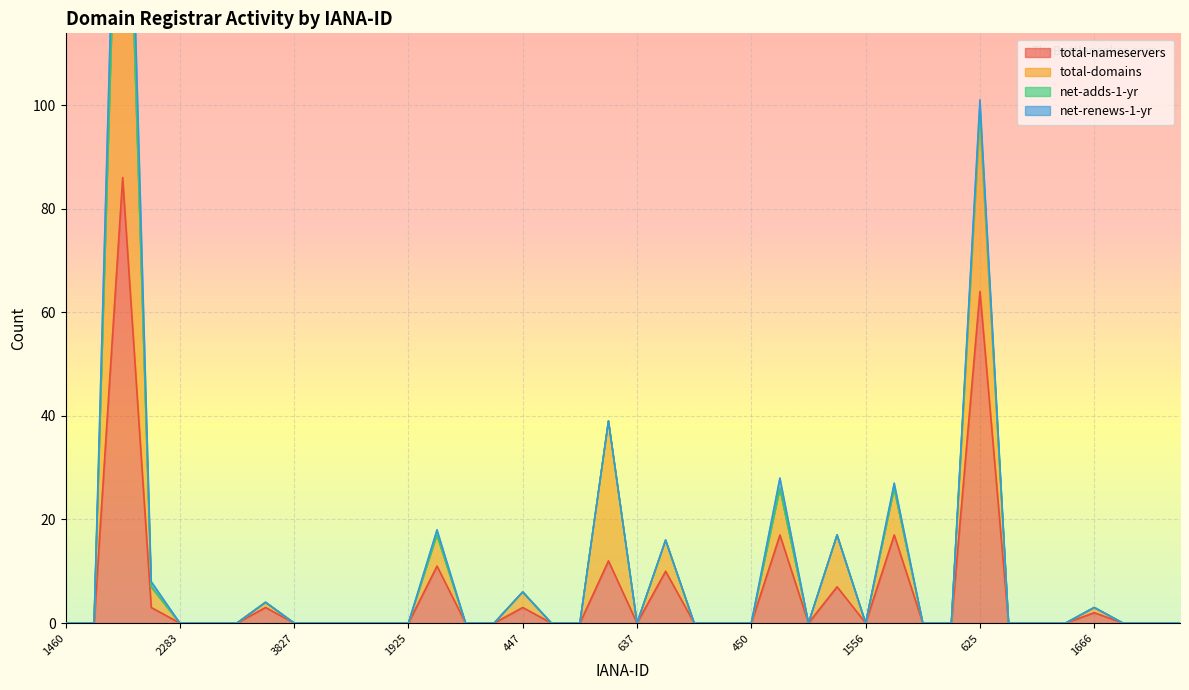

How many data points does each series have?

40